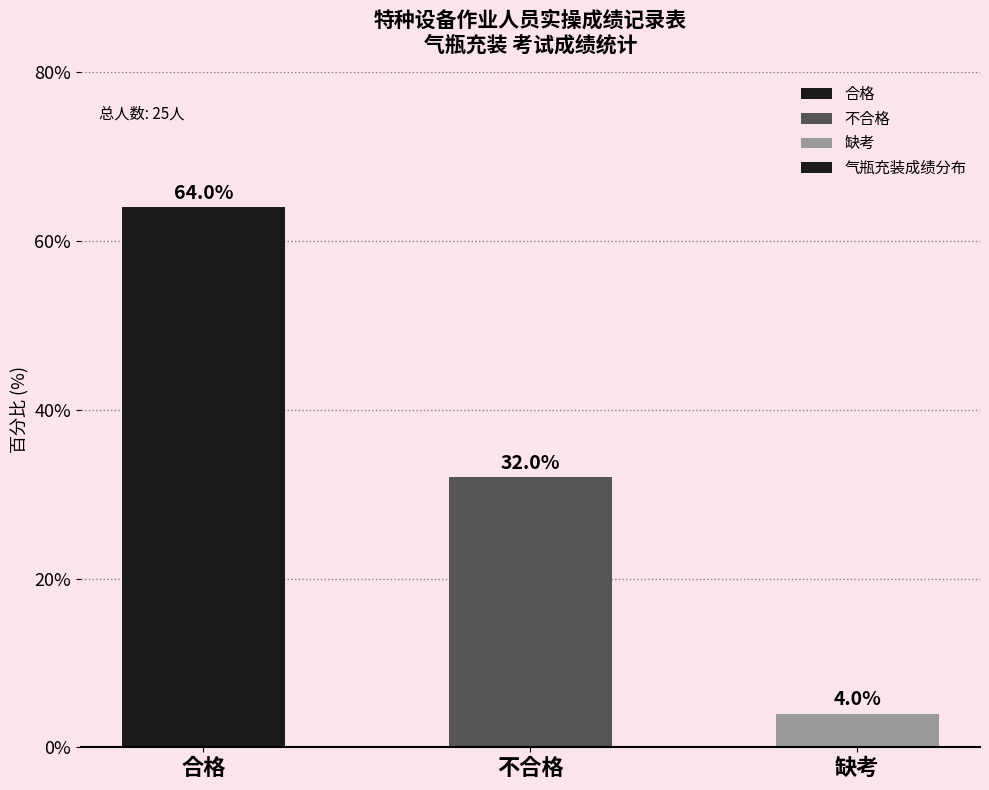

Rank the categories by value from highest to lowest.

合格, 不合格, 缺考